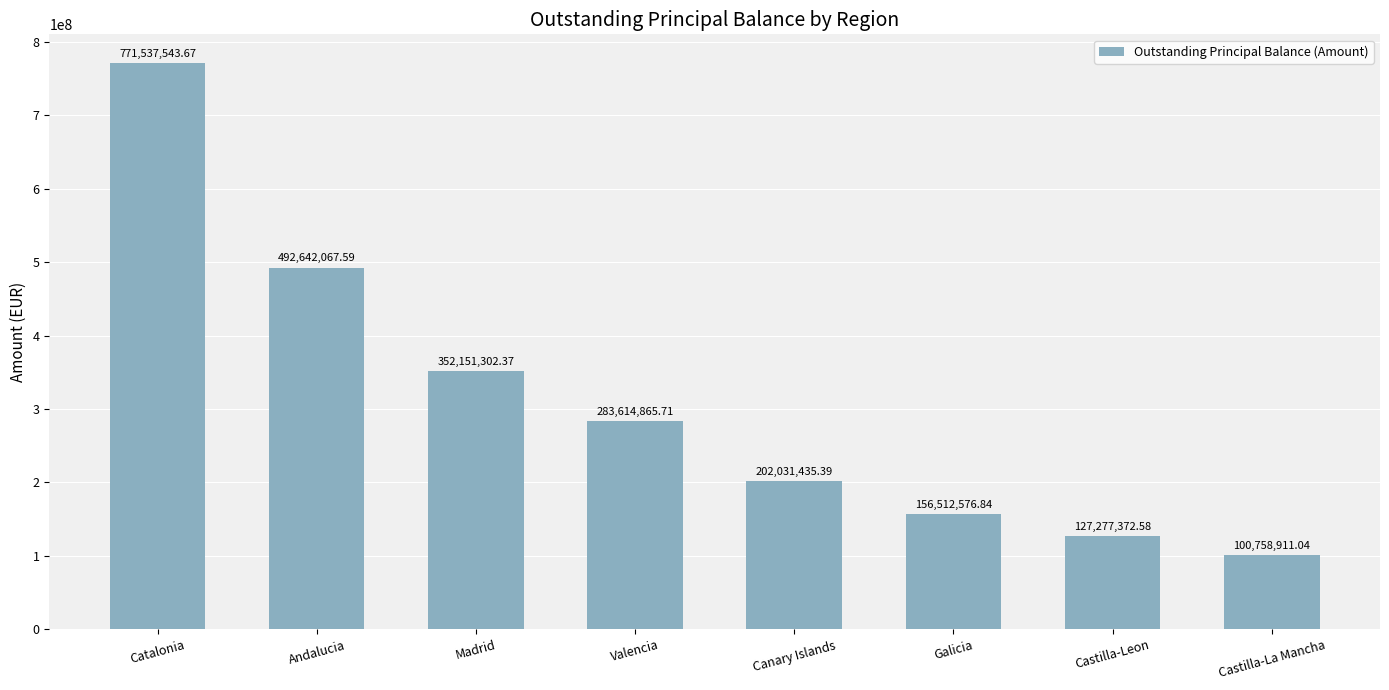

Reading right to left, what are all the values shown in this chart?

Castilla-La Mancha=100758911.0	Castilla-Leon=127277372.6	Galicia=156512576.8	Canary Islands=202031435.4	Valencia=283614865.7	Madrid=352151302.4	Andalucia=492642067.6	Catalonia=771537543.7